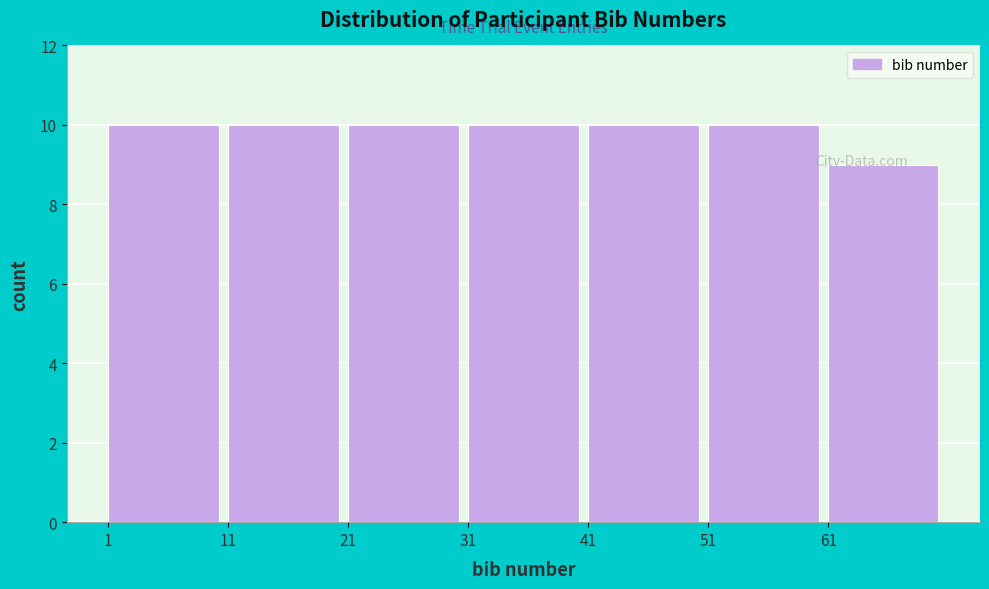

What is the height of the bar covering 41 to 51 on the x-axis? The values are not printed on the chart, so give them approximately, as read against the axis.

10